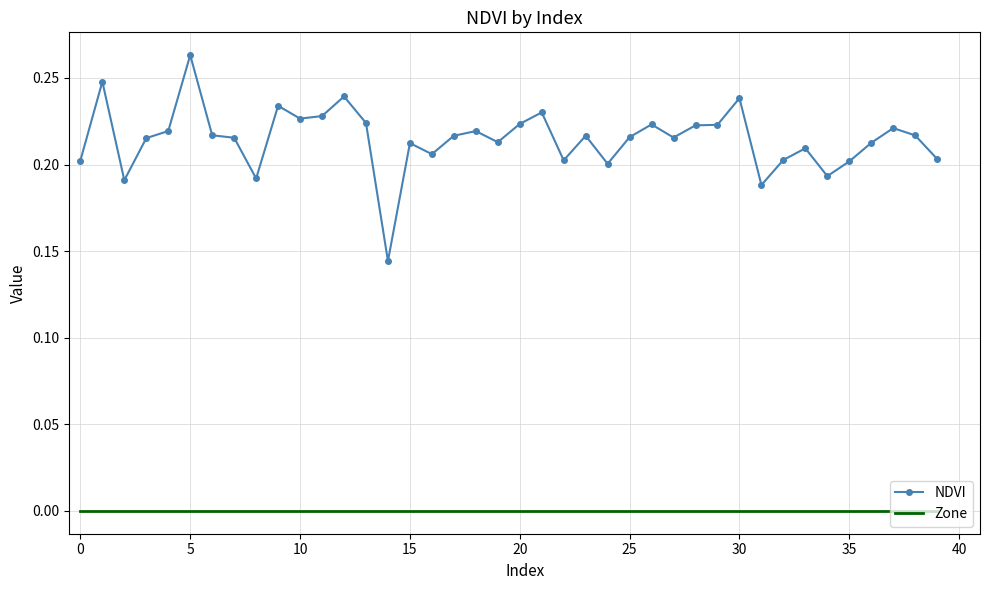

True or false: Zone and NDVI cross at least once.

False